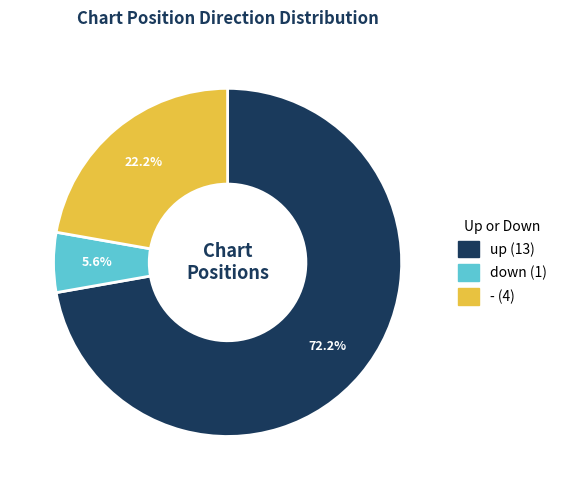

Which slice is the largest?

up